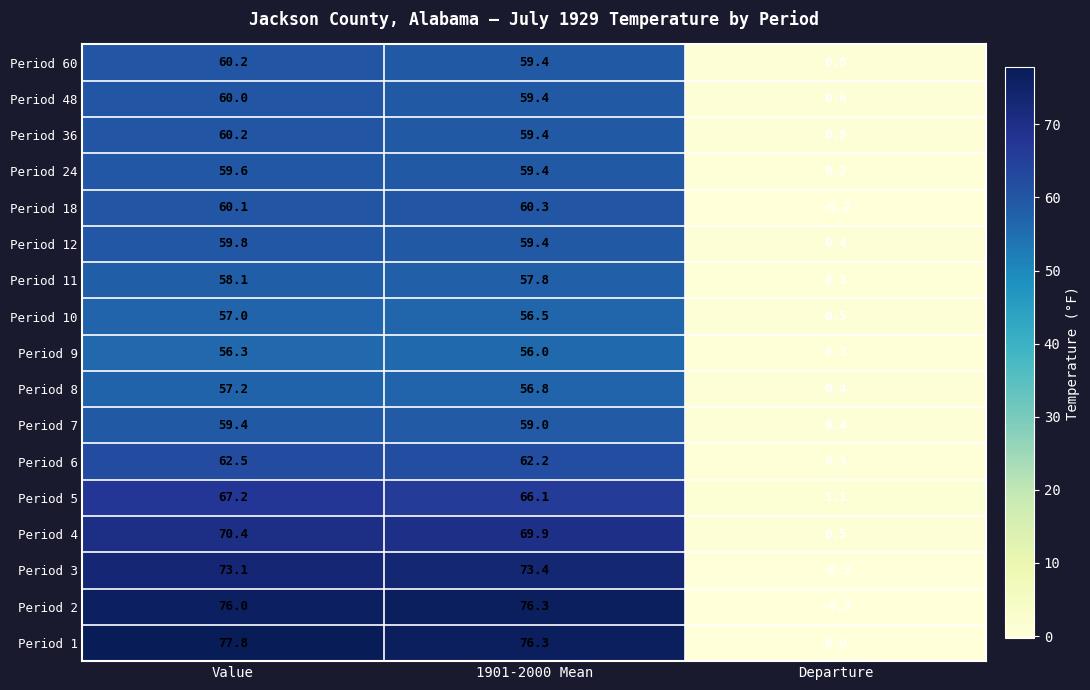

The value of Period 8 at 1901-2000 Mean is 33.6. True or false?

False